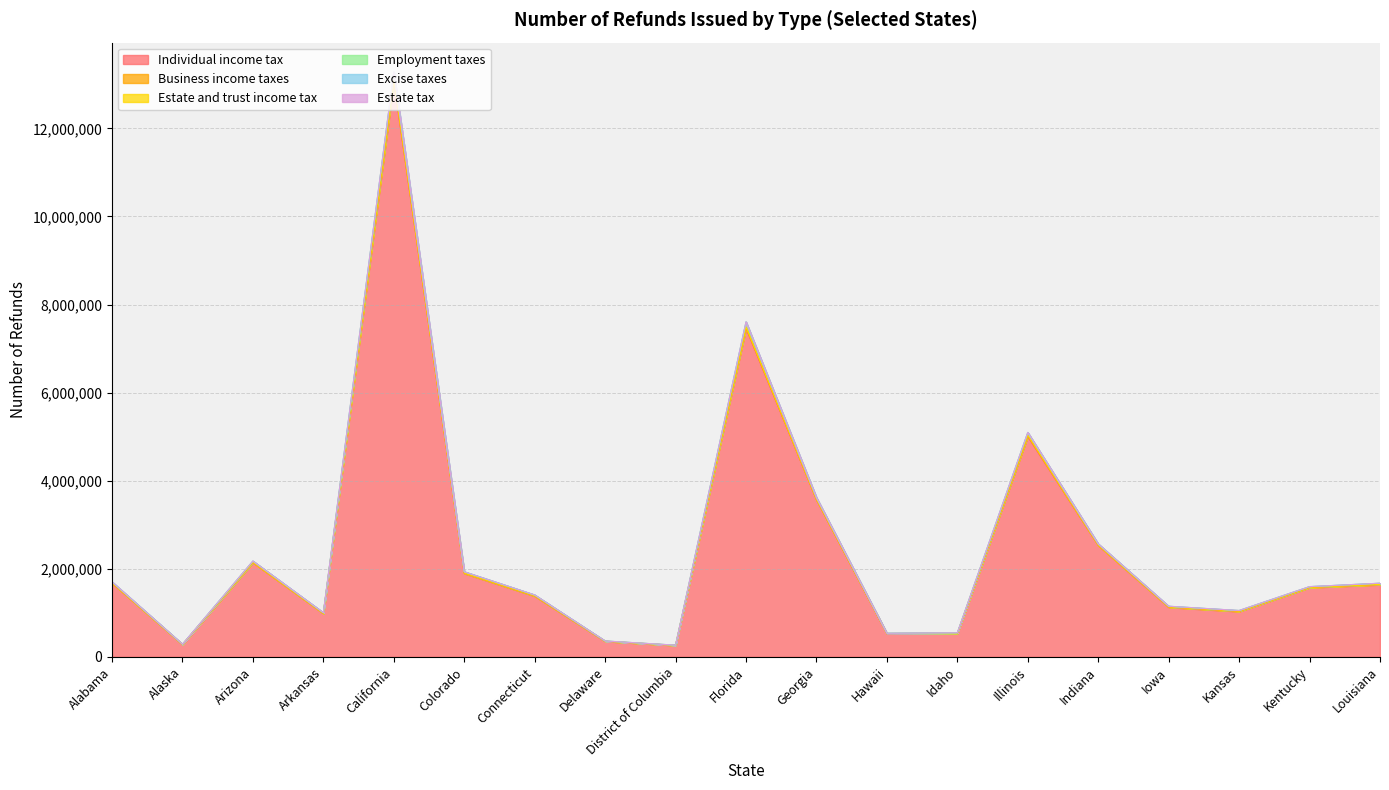

True or false: Business income taxes and Individual income tax intersect in this chart.

False